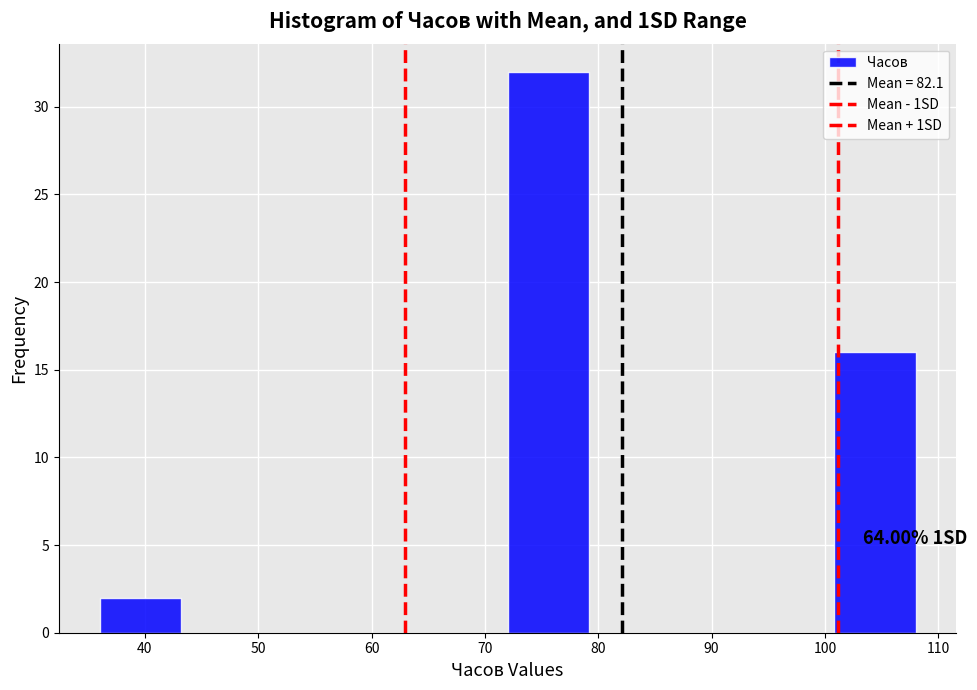

Which range on the x-axis has the tallest bar?

72.0 to 79.2